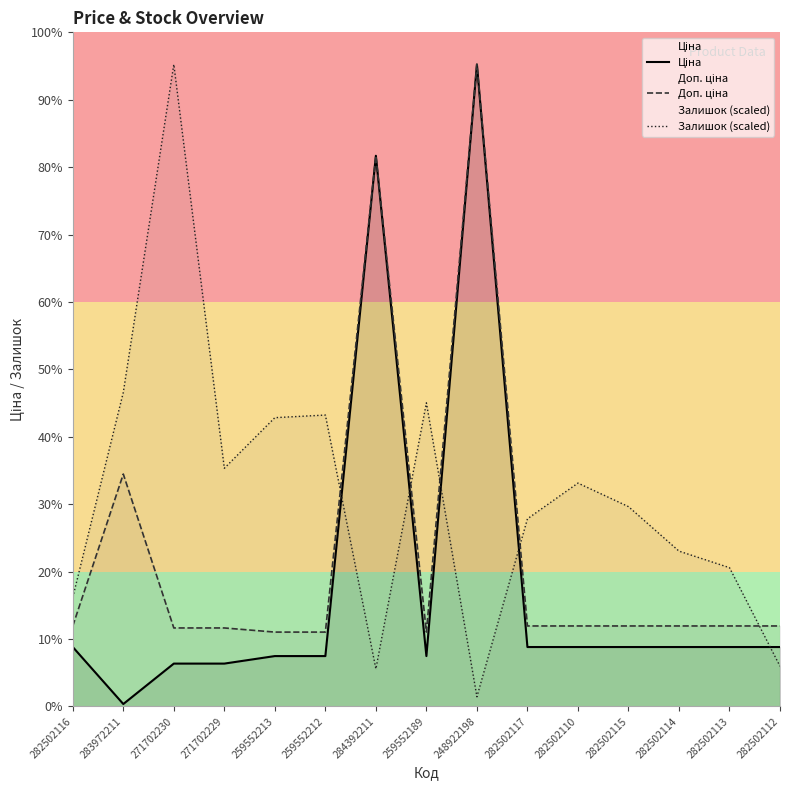

Does the chart display data point markers on the line(s)?

No